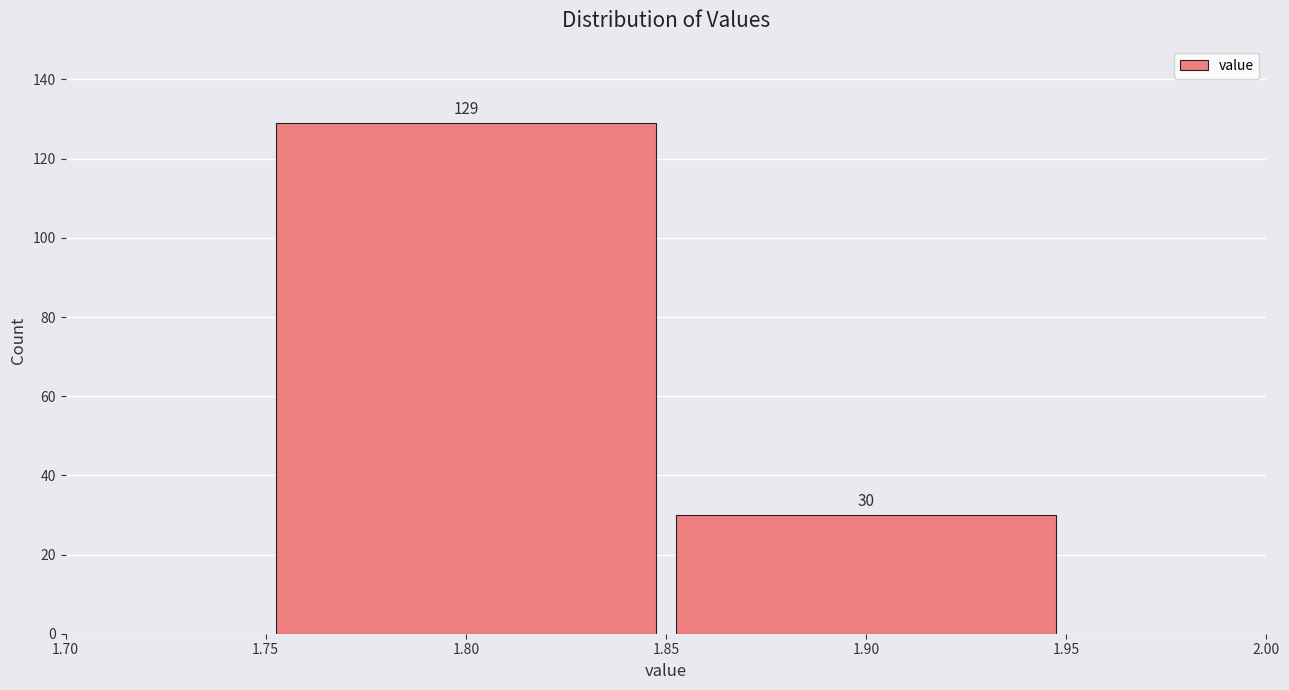

How tall is the bar that spans 1.85 to 1.95 on the x-axis?

30